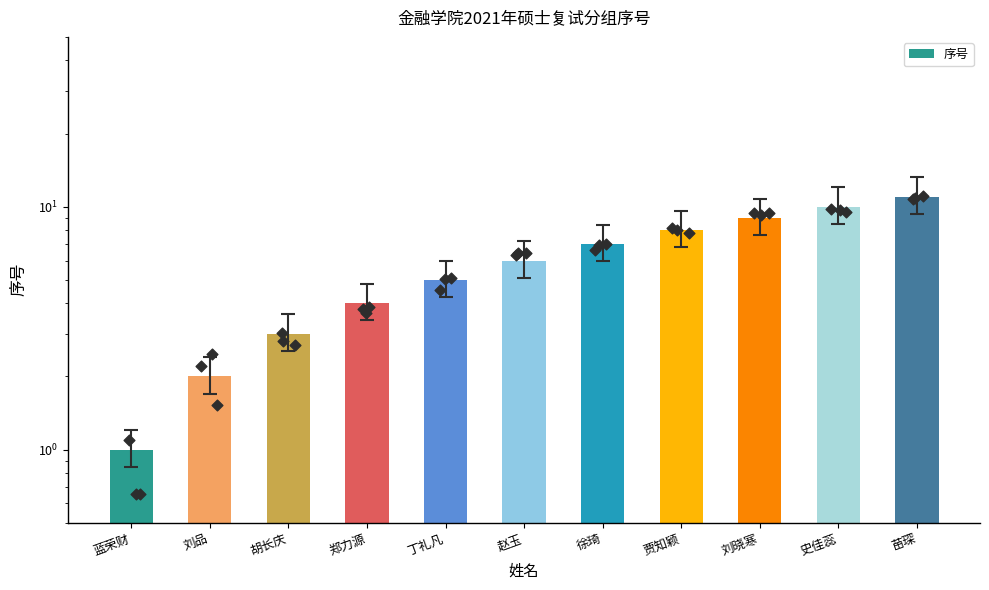

What is the change in value from 刘品 to 胡长庆?

+1